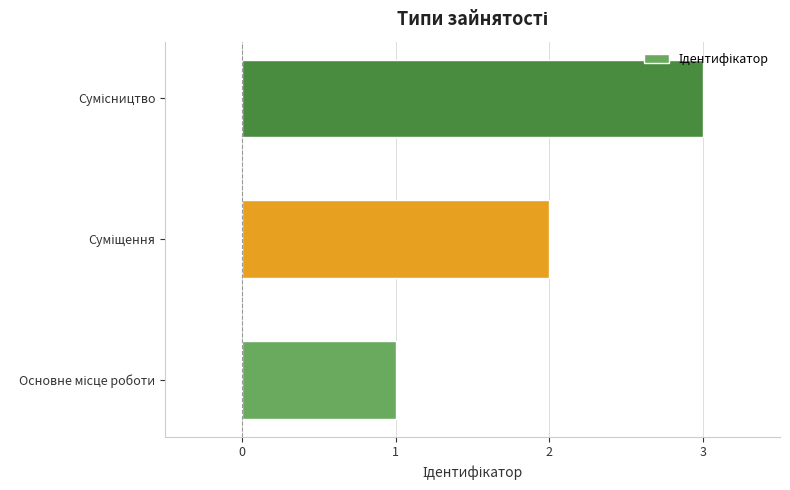

What is the greatest value displayed?

3